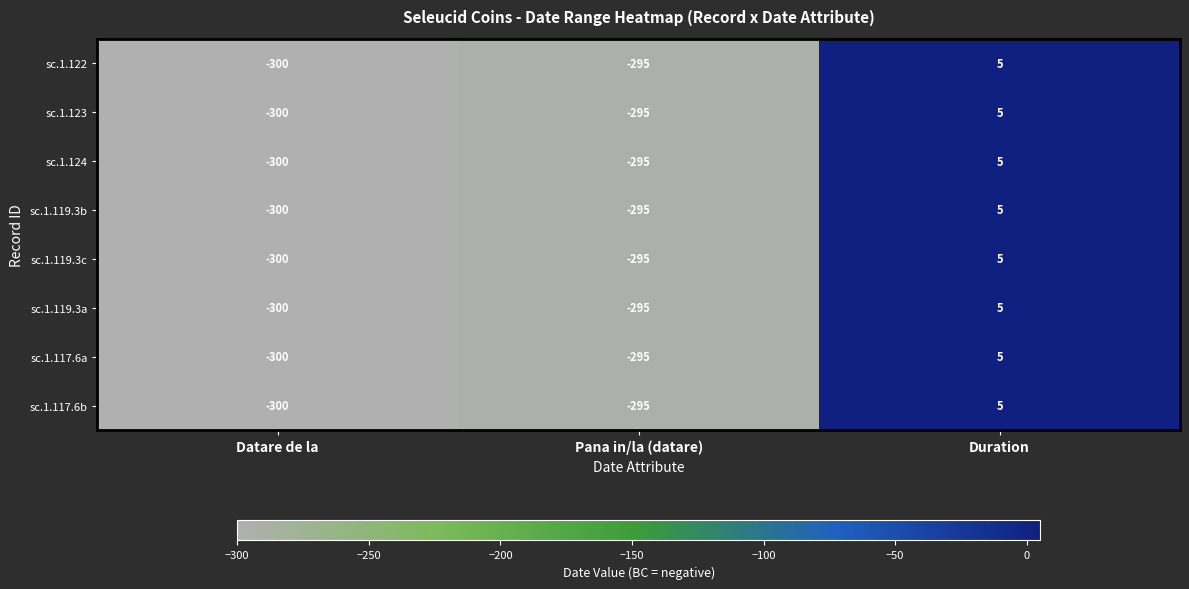

How many categories are shown in the chart?

3